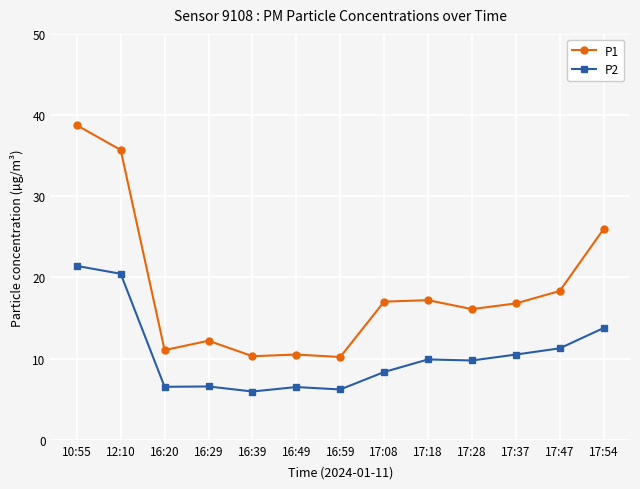

At which label is P2 closest to 13?

17:54